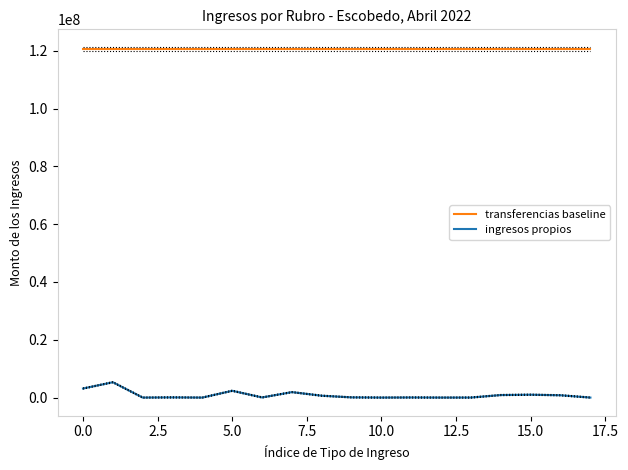

What is the average value of the ingresos propios series?

900518.7